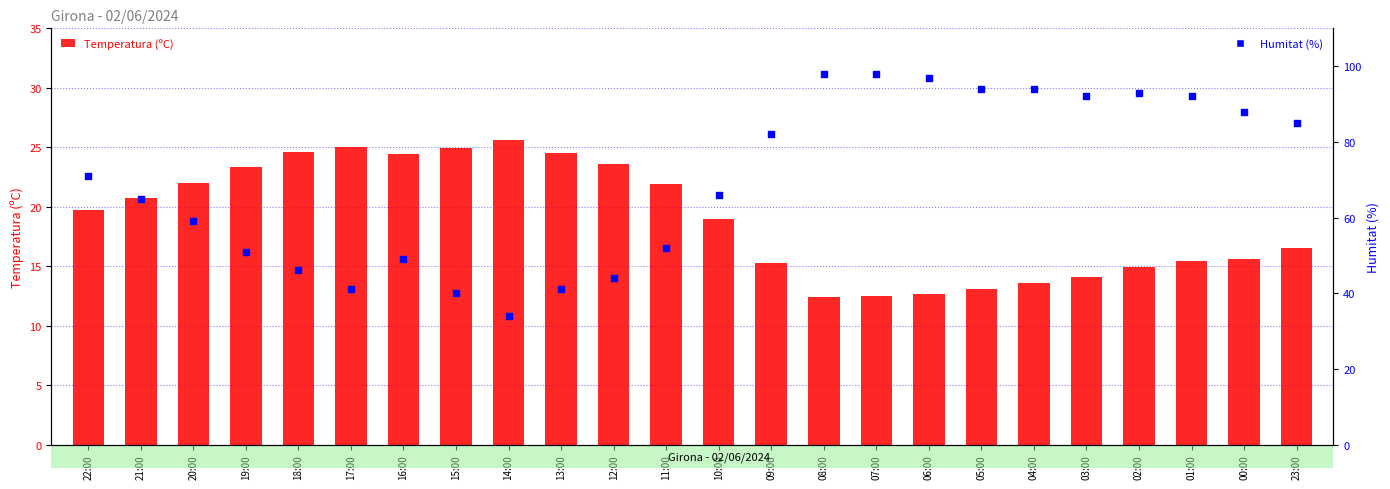

What is the total value across all series at 09:00?

97.3